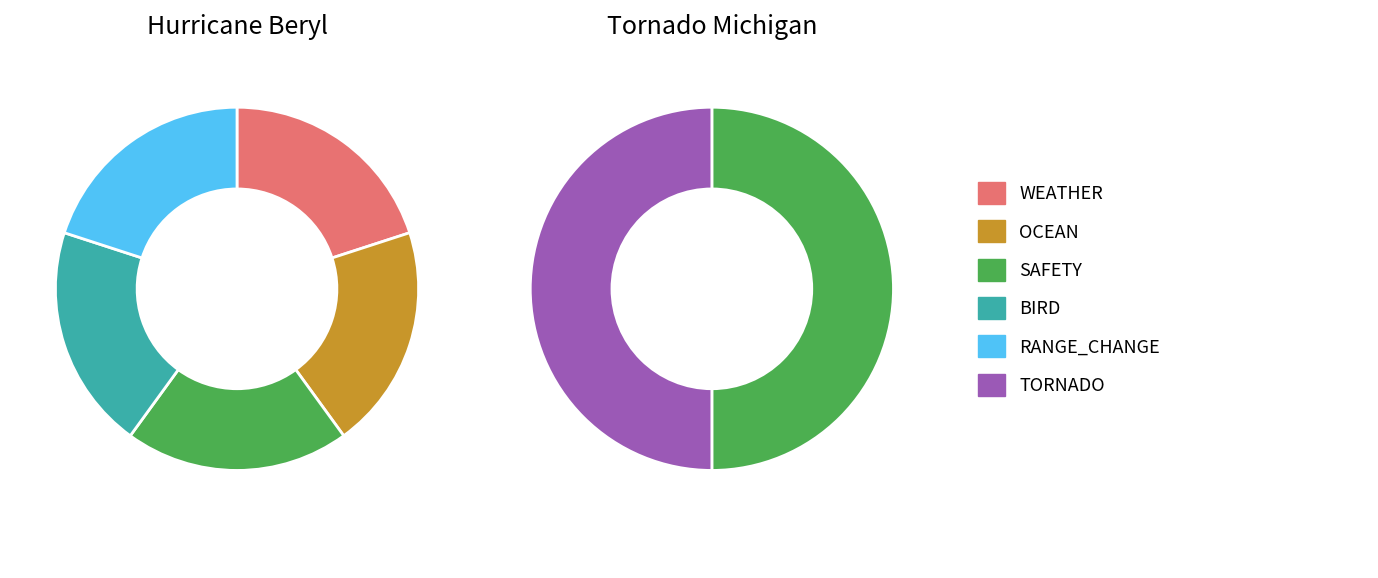

How many segments does this pie chart have?

6